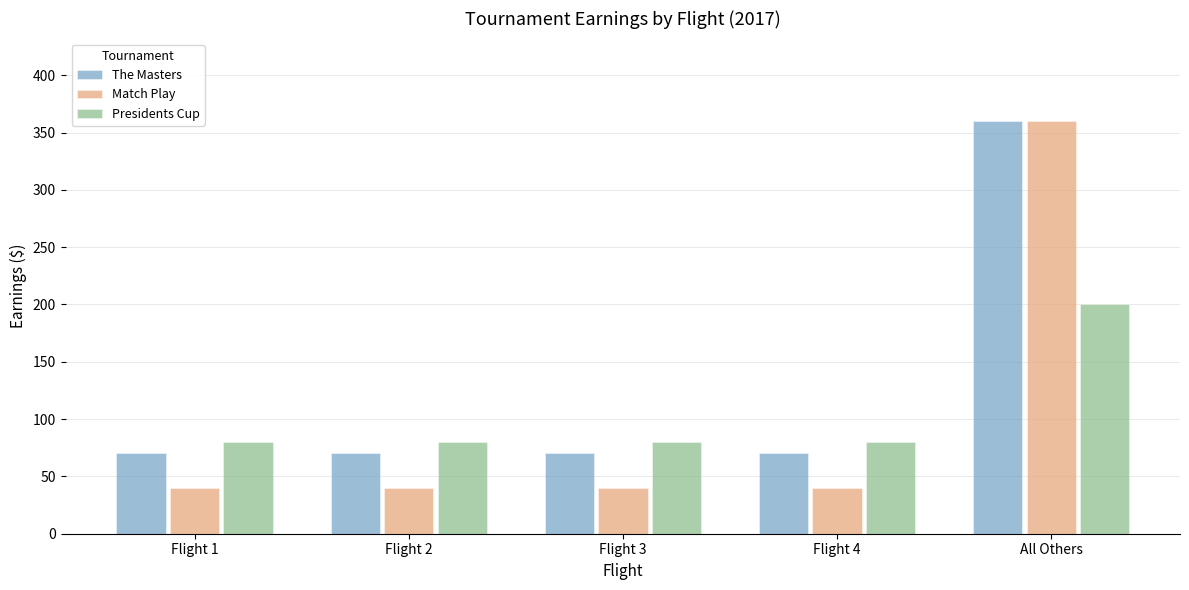

Reading right to left, what are all the values shown in this chart?

The Masters: All Others=360	Flight 4=70	Flight 3=70	Flight 2=70	Flight 1=70
Match Play: All Others=360	Flight 4=40	Flight 3=40	Flight 2=40	Flight 1=40
Presidents Cup: All Others=200	Flight 4=80	Flight 3=80	Flight 2=80	Flight 1=80